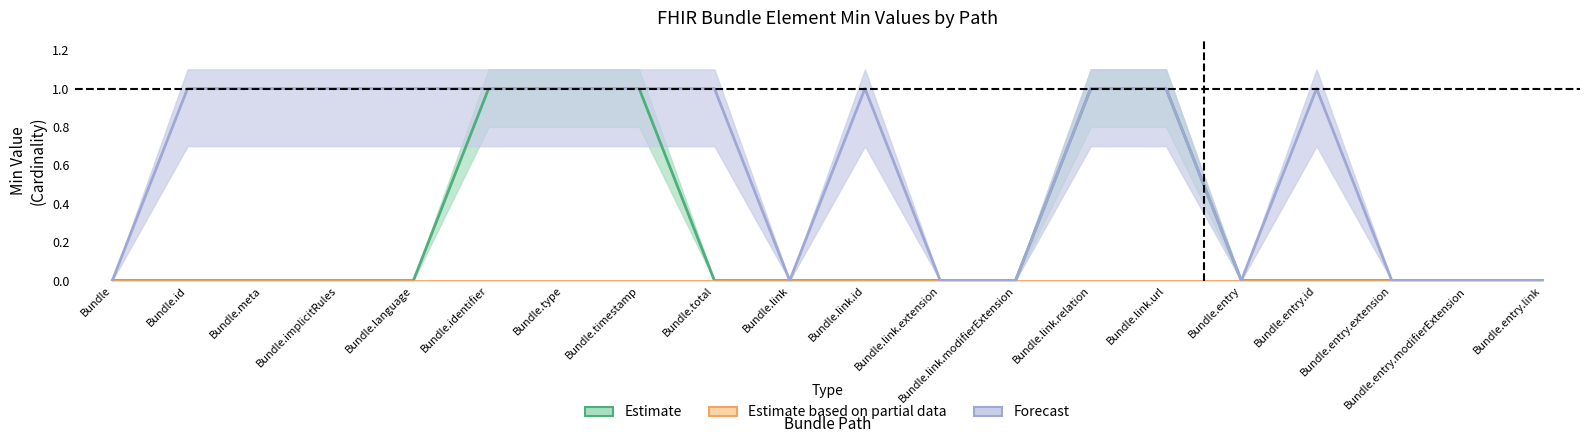

Does the chart display data point markers on the line(s)?

No